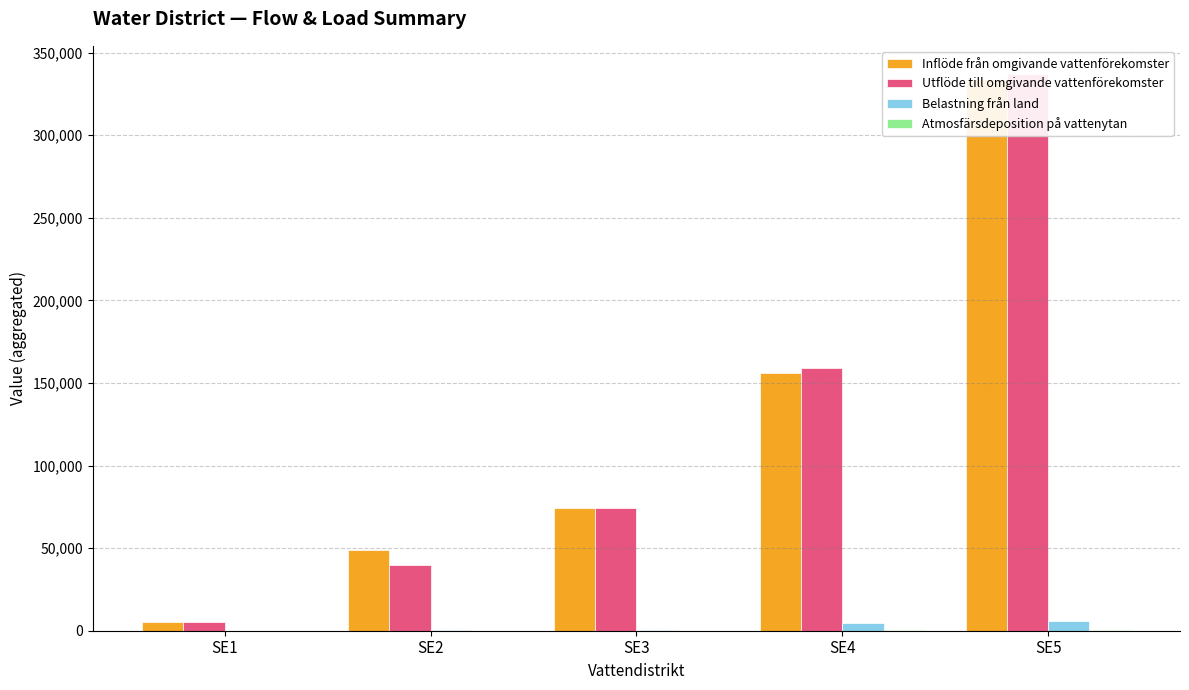

What is the spread (max minus min) of values at SE3?

74350.2